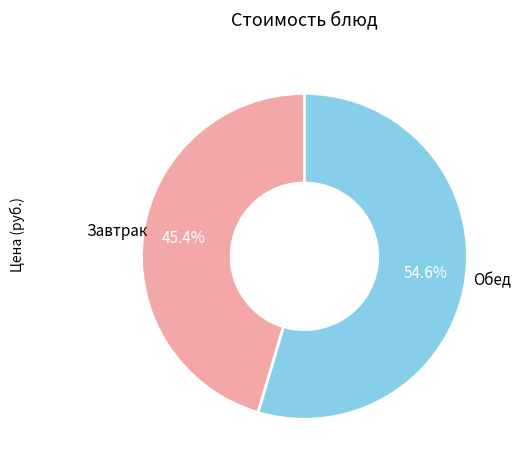

Is there any slice that represents more than half of the pie?

Yes